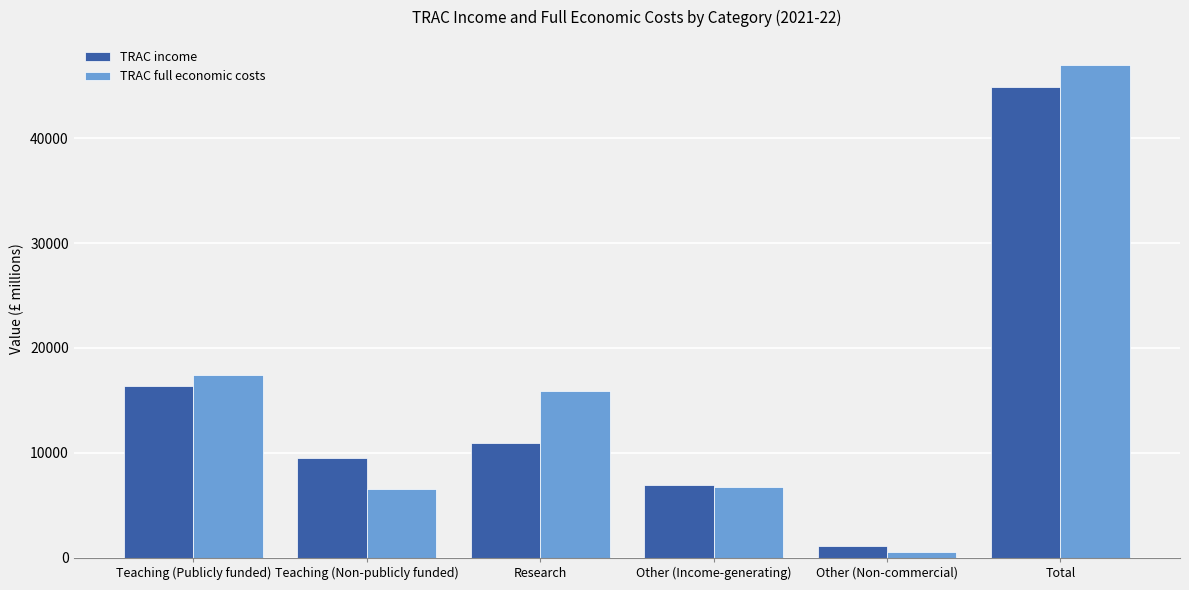

What is the total value across all series at Total?

91867.8